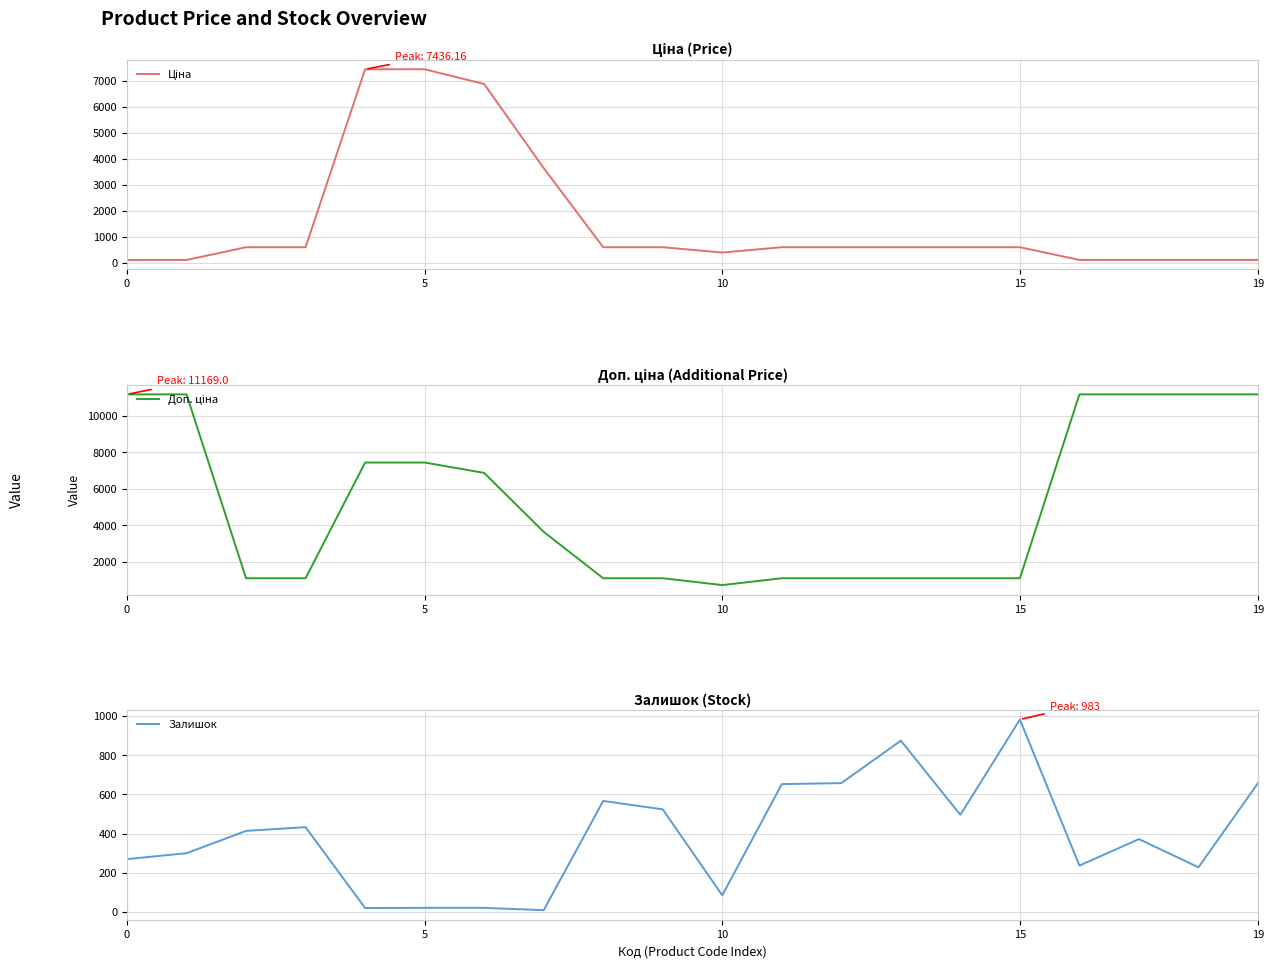

List the series in order of their peak value, highest first.

Доп. ціна, Ціна, Залишок